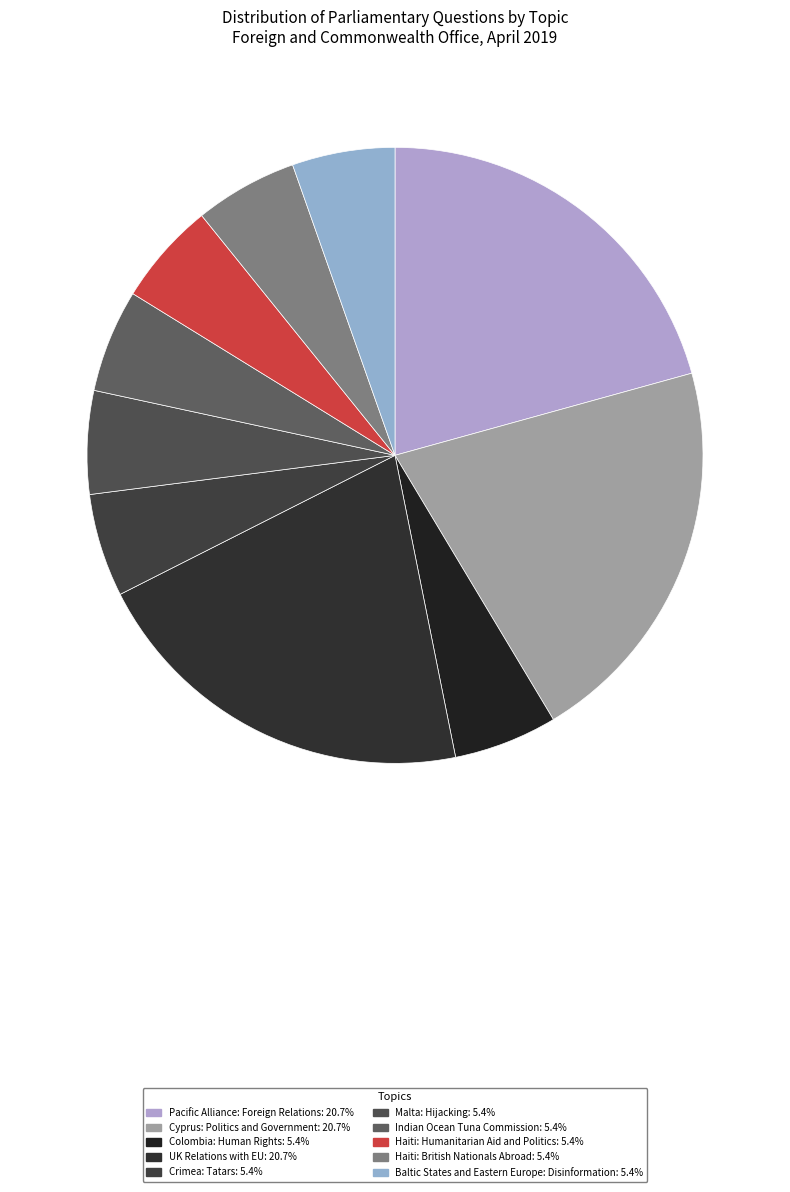

Does any single category account for the majority?

No